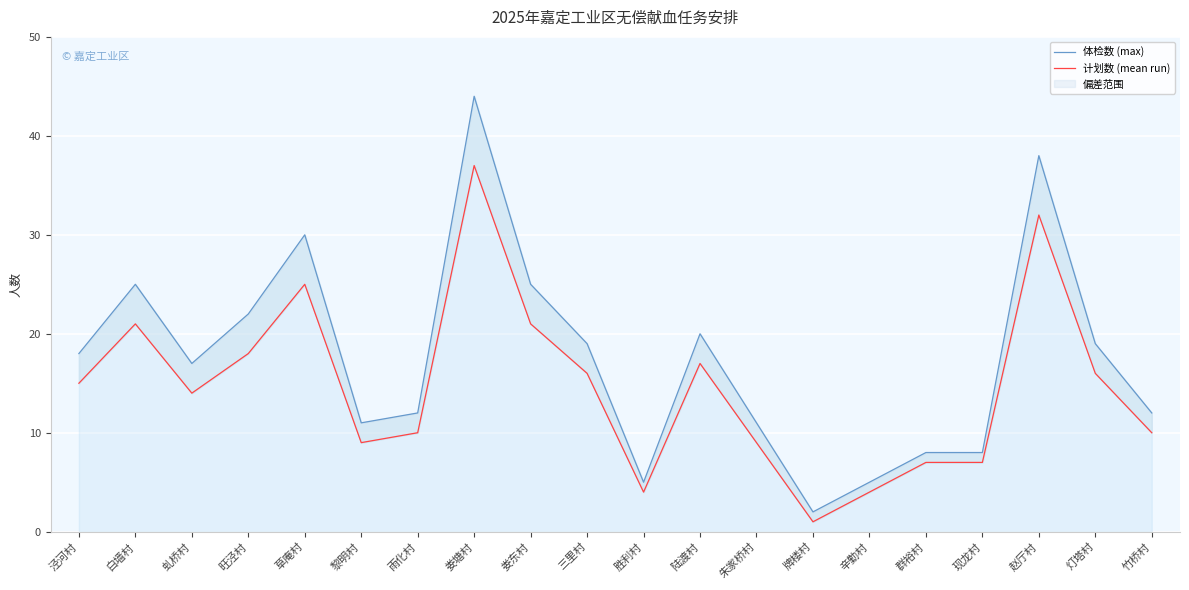

Where does the 体检数 (max) series first go above 18?

白墙村